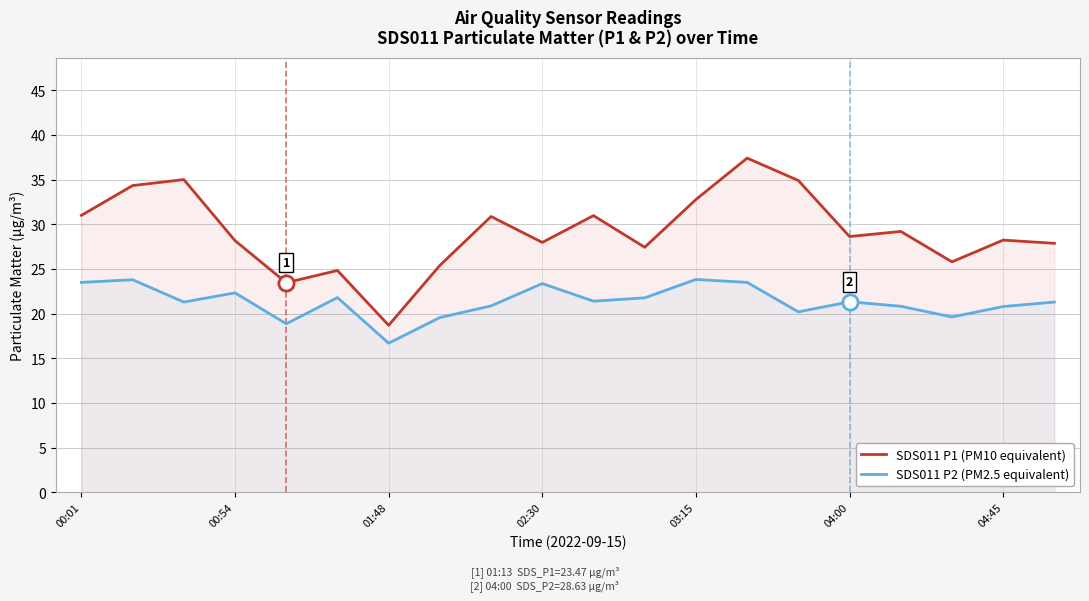

Is the value of SDS011 P1 (PM10 equivalent) at 02:30 greater than the value of SDS011 P2 (PM2.5 equivalent) at 02:30?

Yes